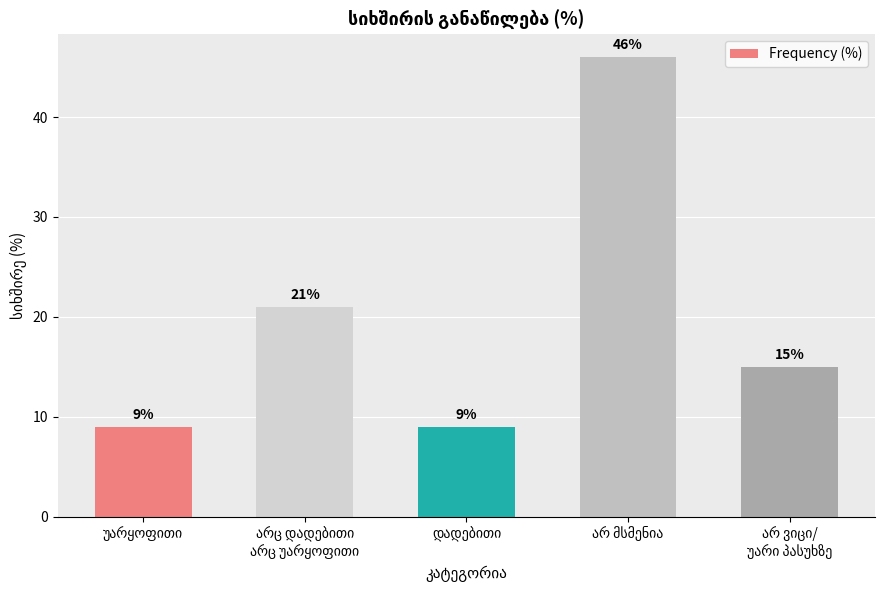

Count the values in the range 9 to 21.

4